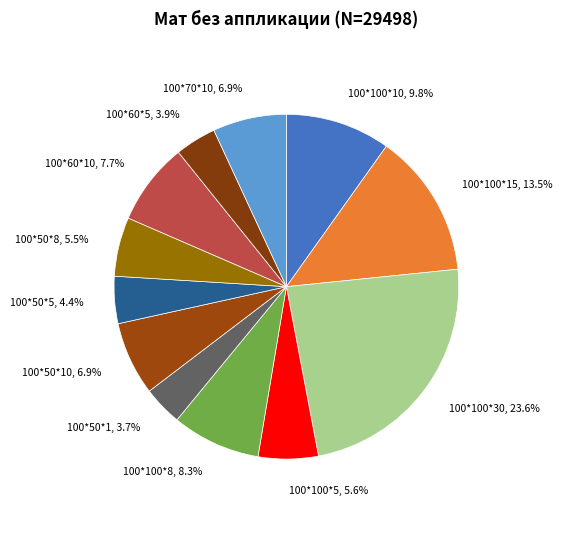

What percentage is the 100*50*5 slice, to the nearest percent?

4%